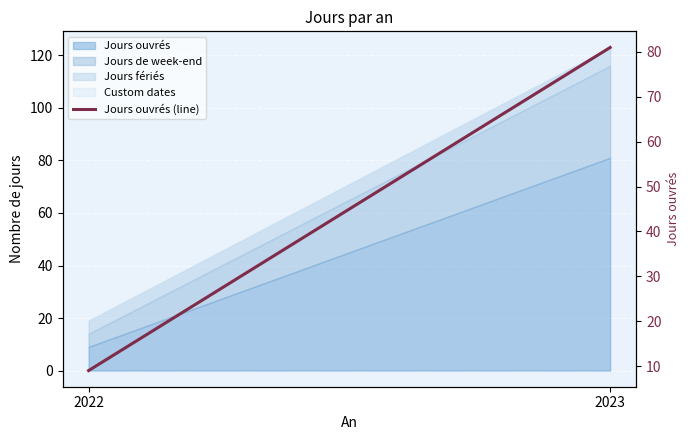

List the labels in order of value, smallest first.

2022, 2023